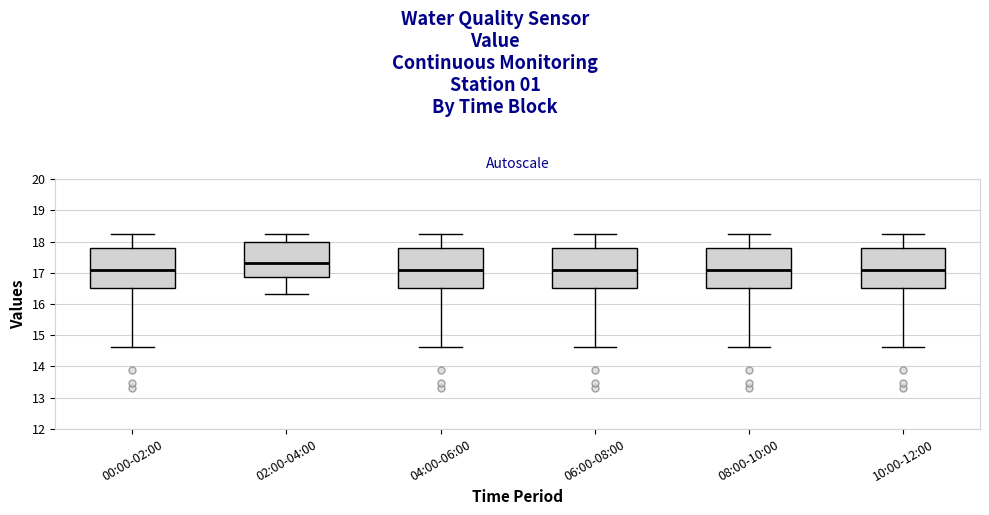

Reading left to right, read every box against the y-axis: the position of its median line, the range the box covers, and the ends of its whiskers. The values are not printed on the chart, so give them approximately, as read against the axis.

00:00-02:00: median 17.1, box 16.5 to 17.8, whiskers 14.6 to 18.2
02:00-04:00: median 17.3, box 16.9 to 18.0, whiskers 16.3 to 18.2
04:00-06:00: median 17.1, box 16.5 to 17.8, whiskers 14.6 to 18.2
06:00-08:00: median 17.1, box 16.5 to 17.8, whiskers 14.6 to 18.2
08:00-10:00: median 17.1, box 16.5 to 17.8, whiskers 14.6 to 18.2
10:00-12:00: median 17.1, box 16.5 to 17.8, whiskers 14.6 to 18.2